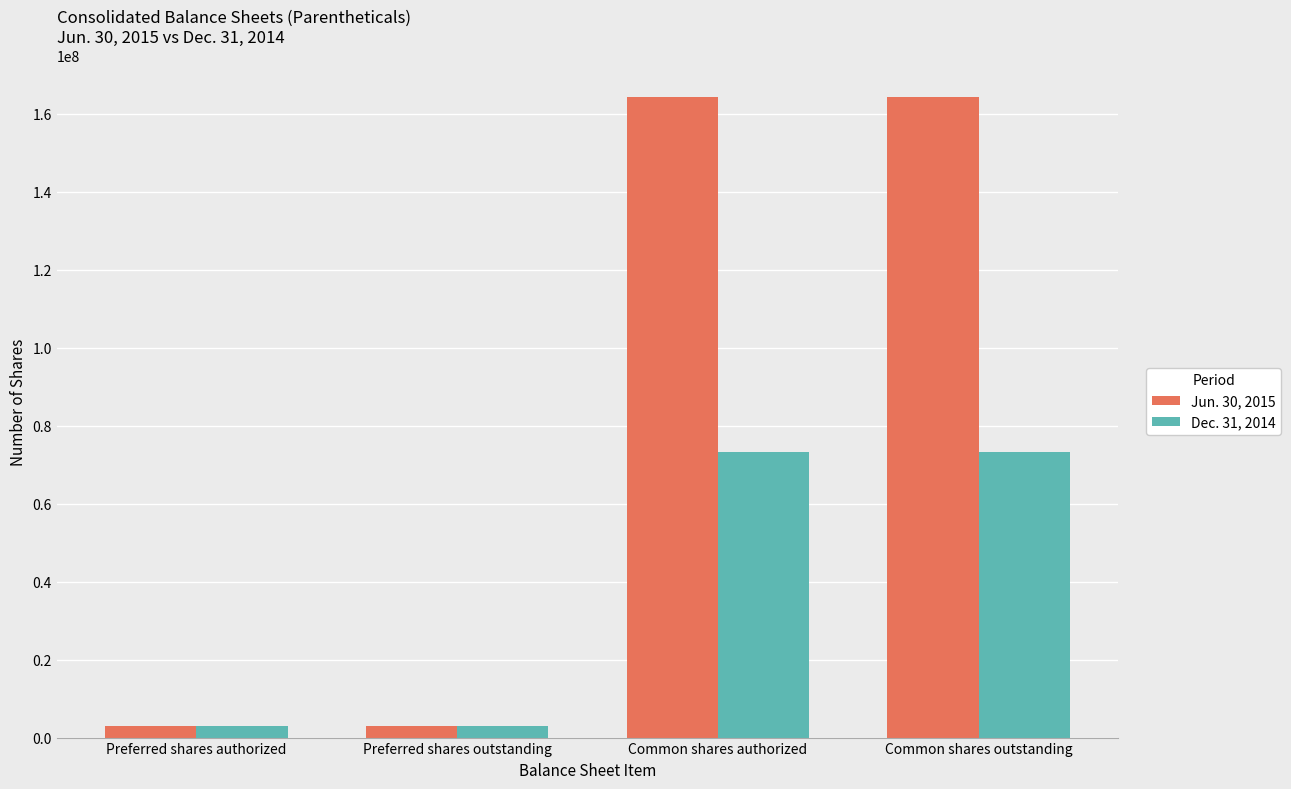

Are the bars grouped side by side (vs. stacked)?

Yes